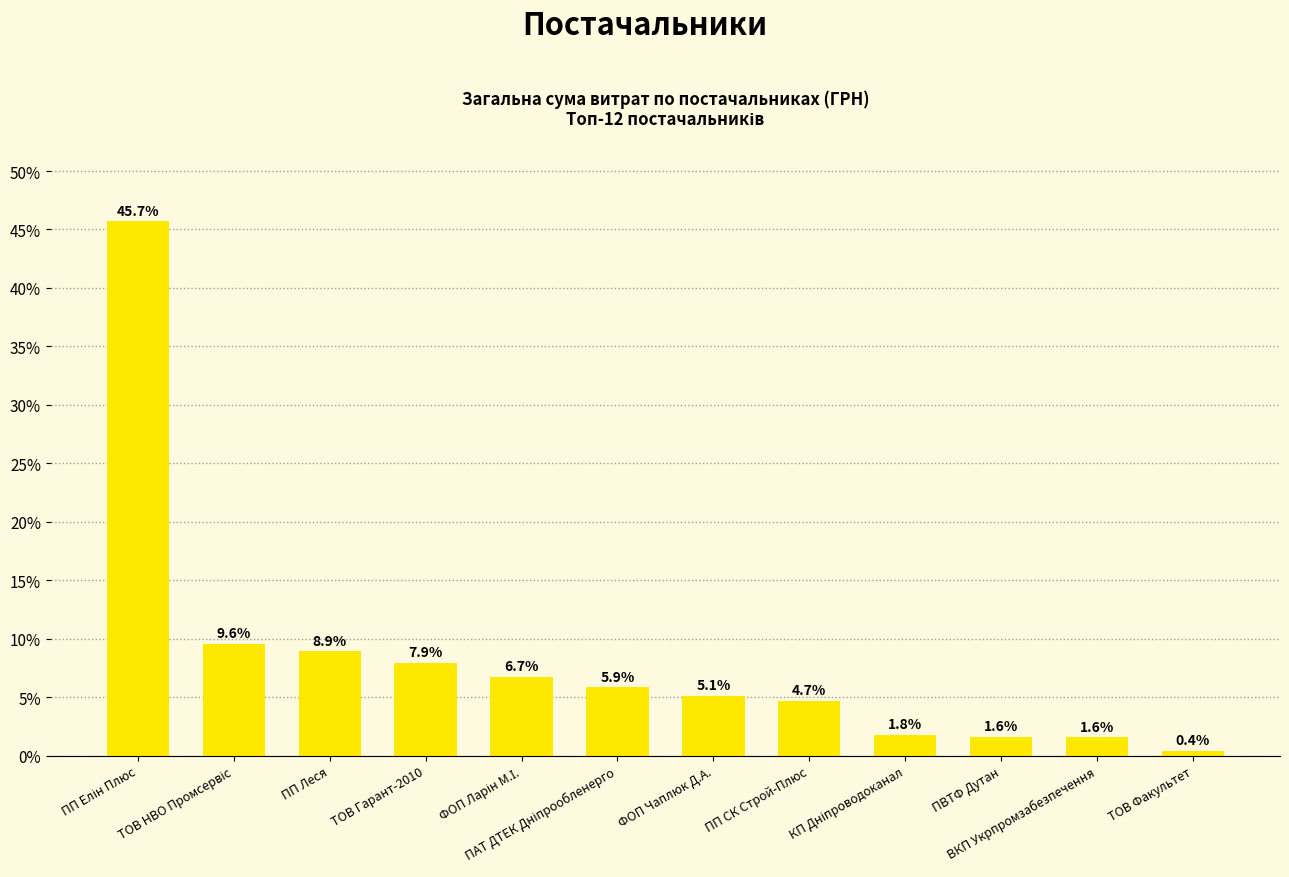

How many data points are less than 5?

5